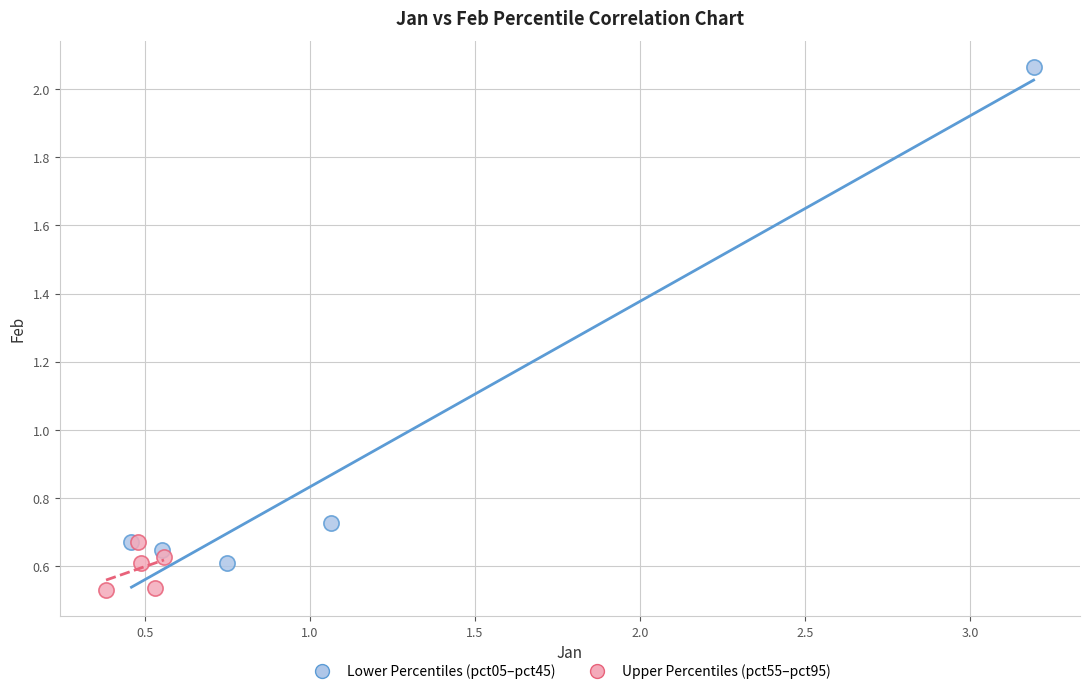

Which series reaches the maximum Y coordinate?

Lower Percentiles (pct05–pct45)